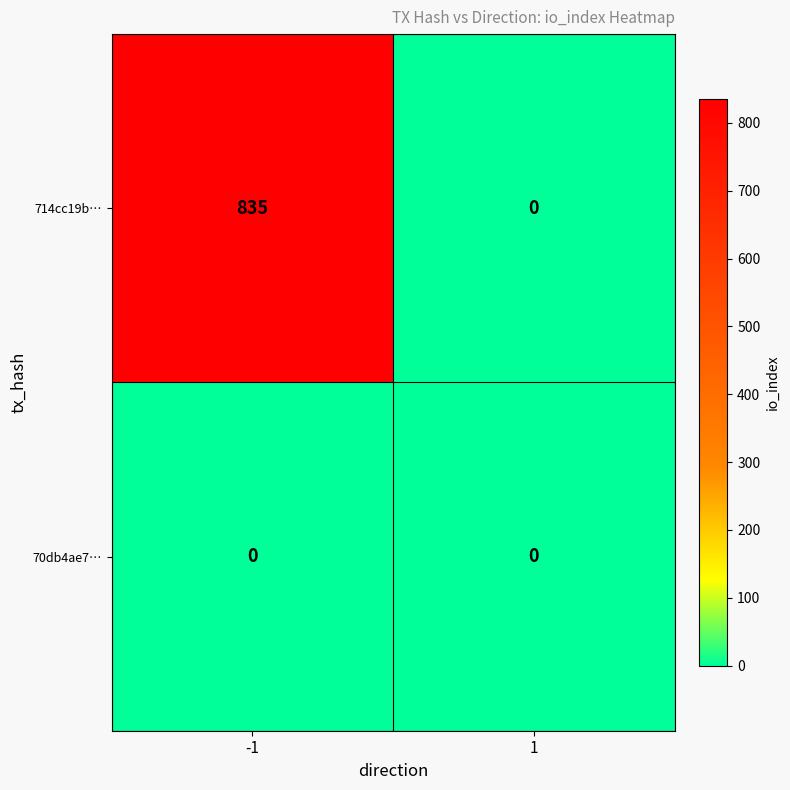

Is it true that 70db4ae7… equals 0 at -1?

True